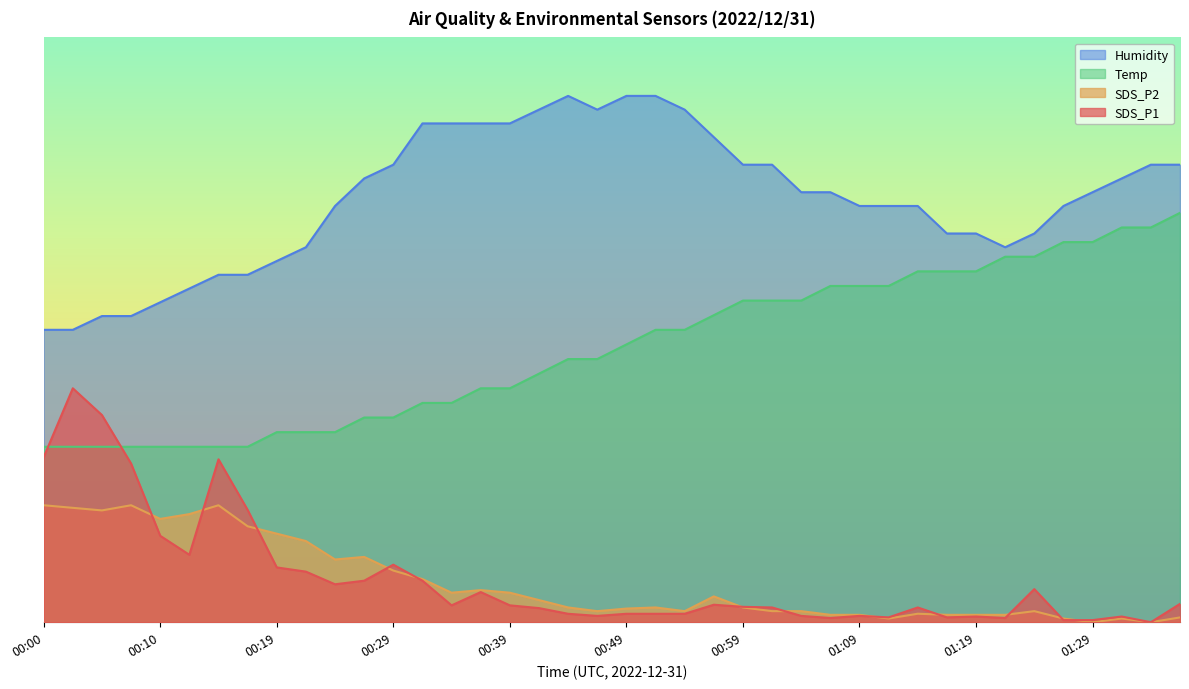

How many data points in Humidity are above 73?

21